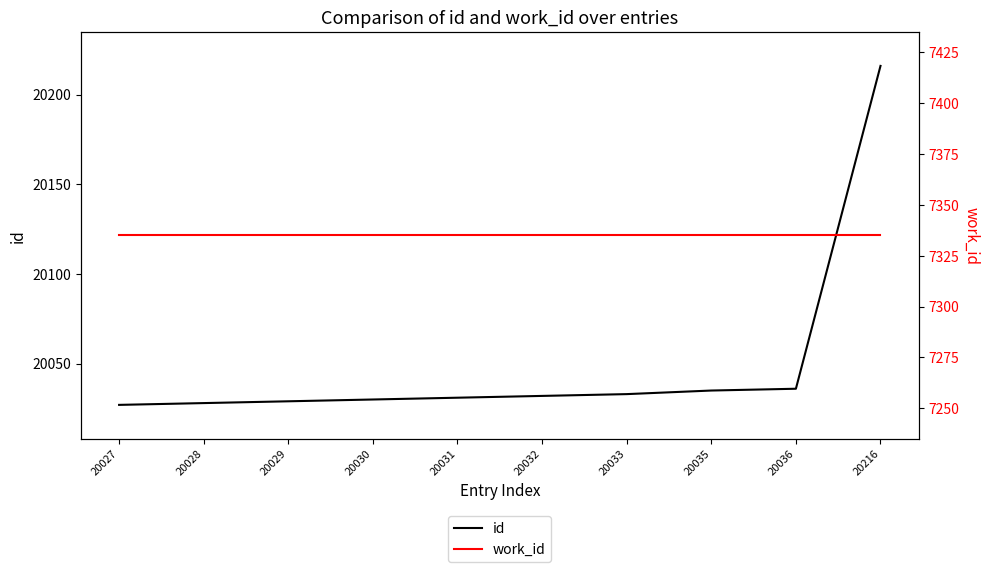

Rank the categories by work_id value from lowest to highest.

20027, 20028, 20029, 20030, 20031, 20032, 20033, 20035, 20036, 20216